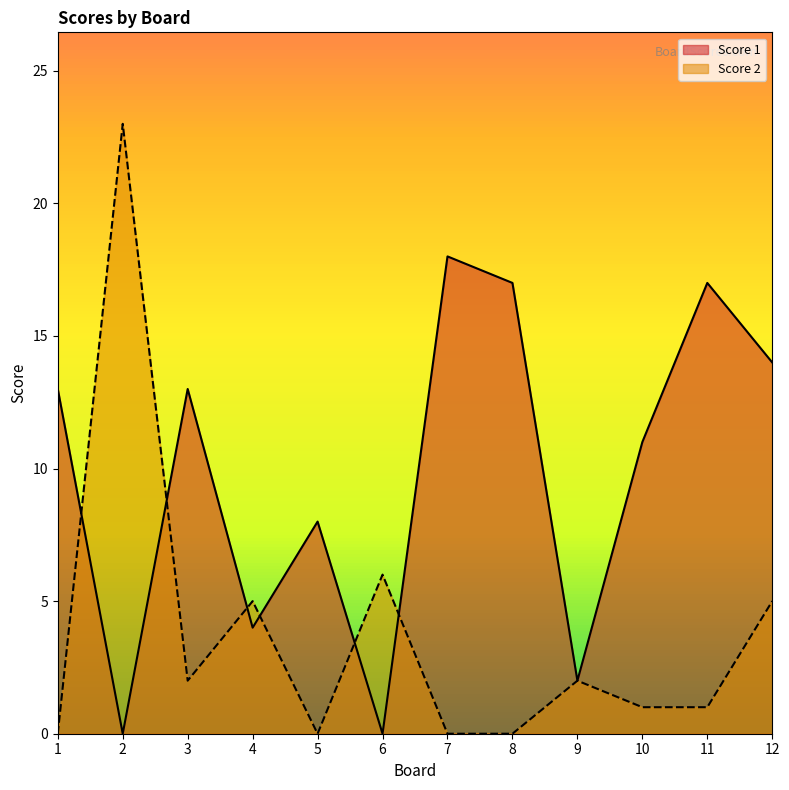

Reading right to left, transcribe all the data shown in this chart.

Score 1: 12=14	11=17	10=11	9=2	8=17	7=18	6=0	5=8	4=4	3=13	2=0	1=13
Score 2: 12=5	11=1	10=1	9=2	8=0	7=0	6=6	5=0	4=5	3=2	2=23	1=0